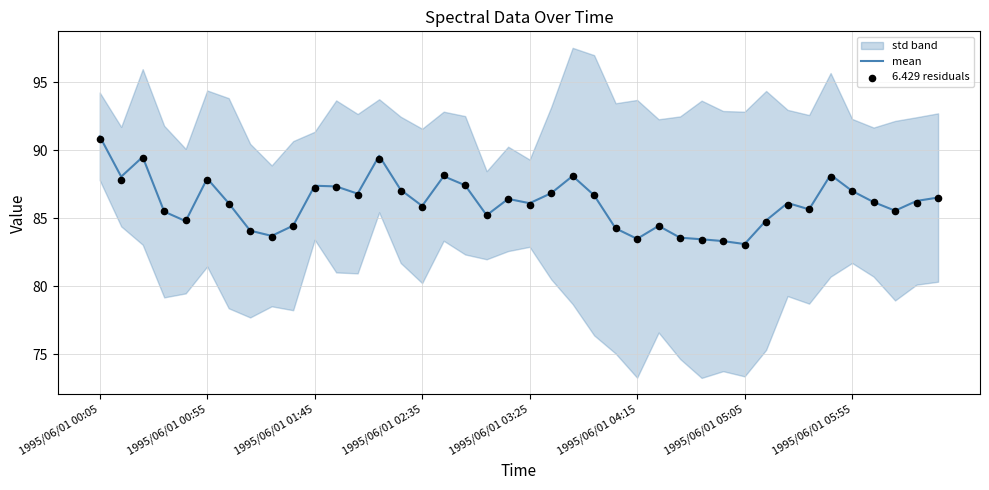

What is the lowest value of the mean series?

83.1